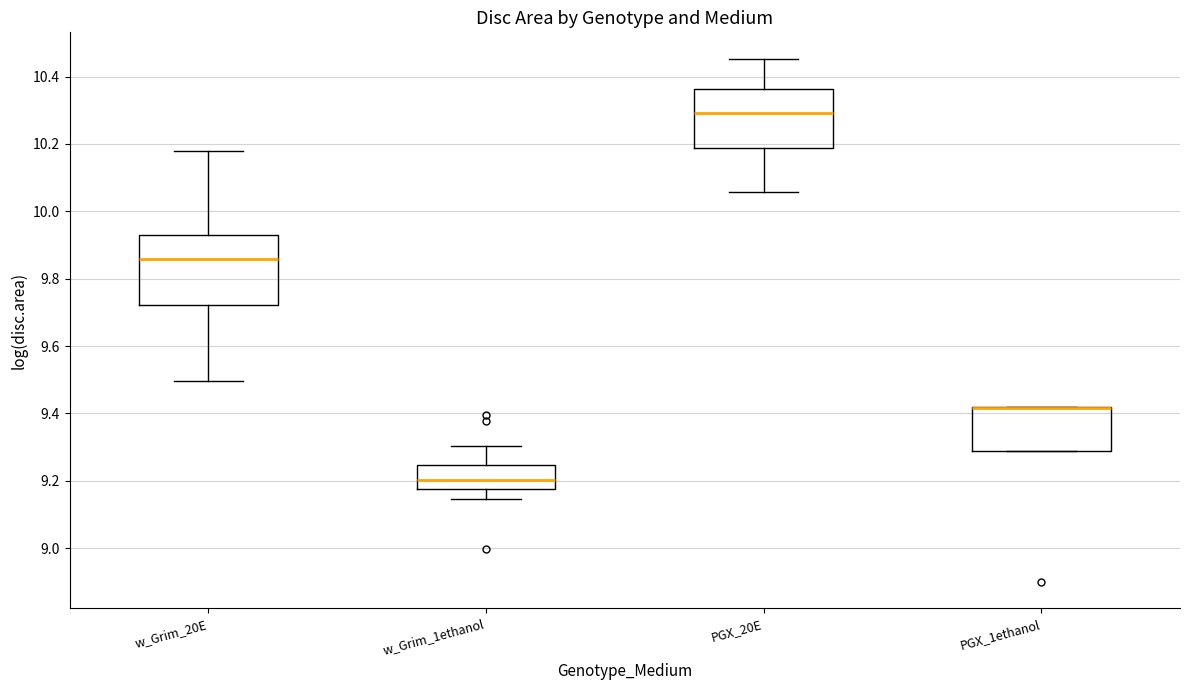

Where is the lower edge of the box for w_Grim_1ethanol on the y-axis? The values are not printed on the chart, so give them approximately, as read against the axis.

9.18